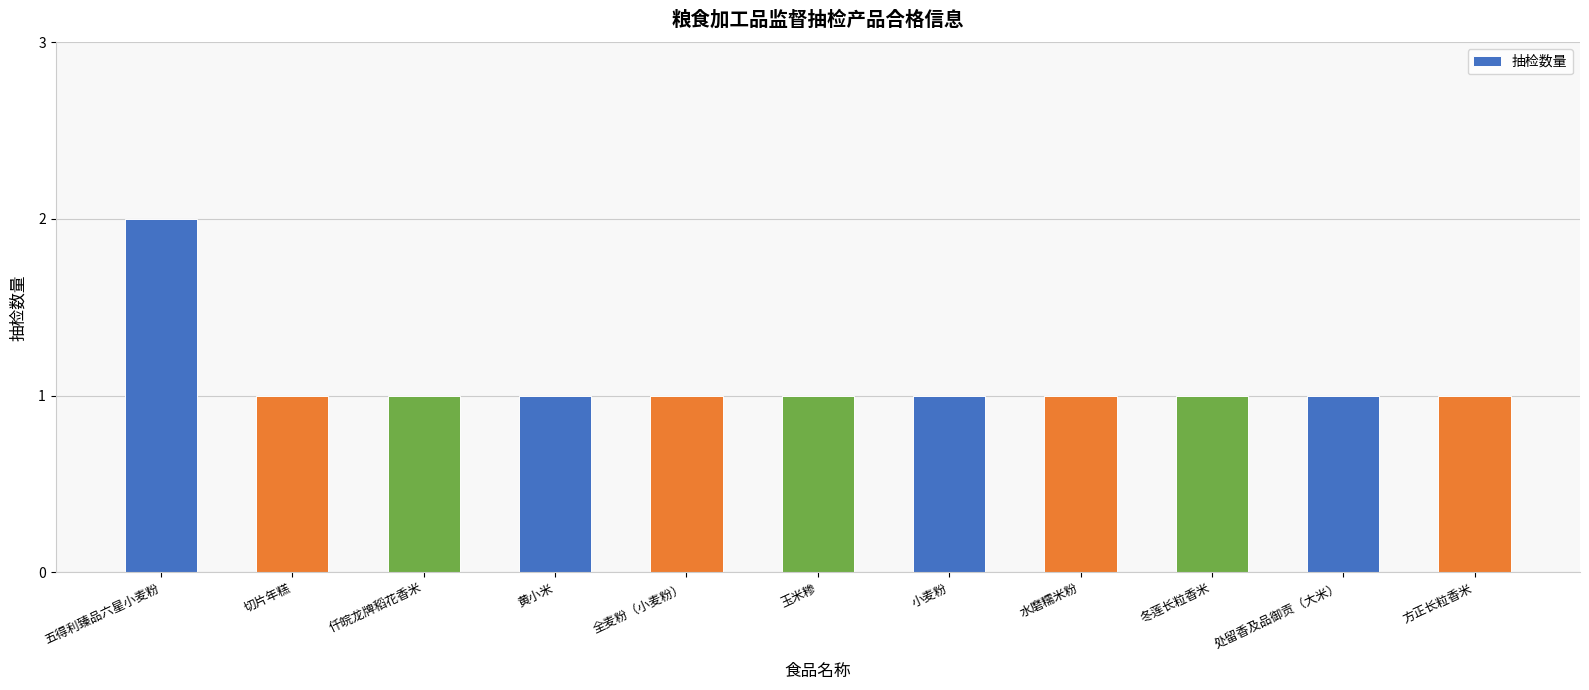

What is the sum of the values at 小麦粉 and 冬莲长粒香米?

2